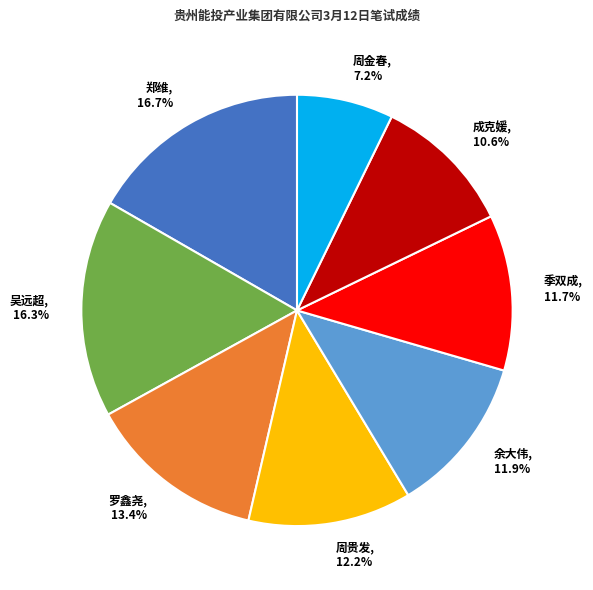

Between 余大伟 and 郑维, which is larger?

郑维